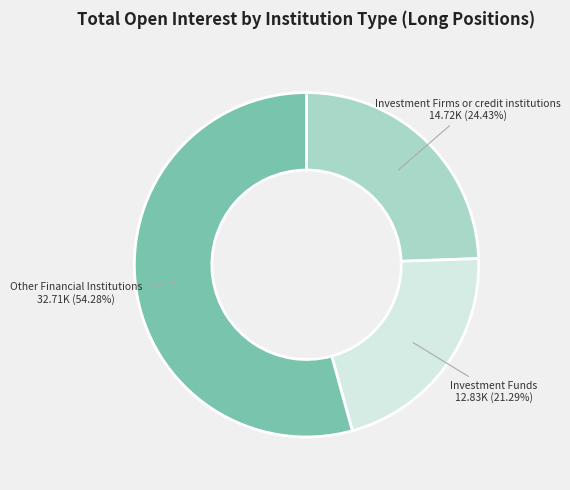

Is there any slice that represents more than half of the pie?

Yes